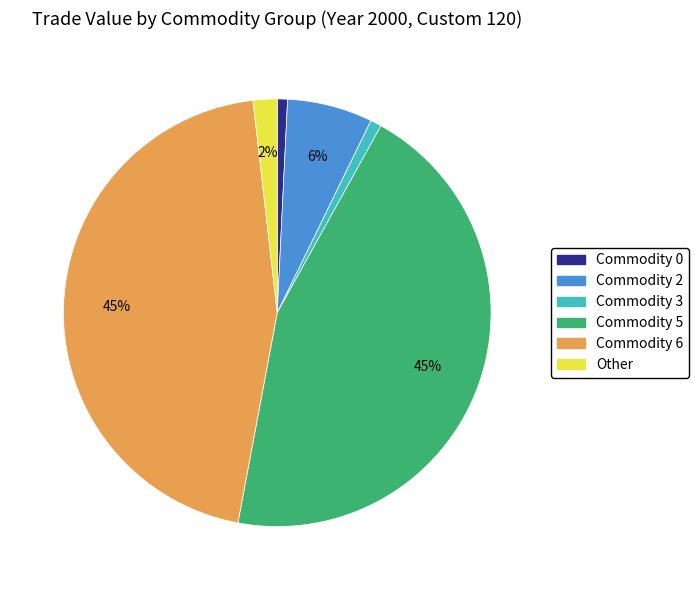

Count the number of slices in the pie.

6